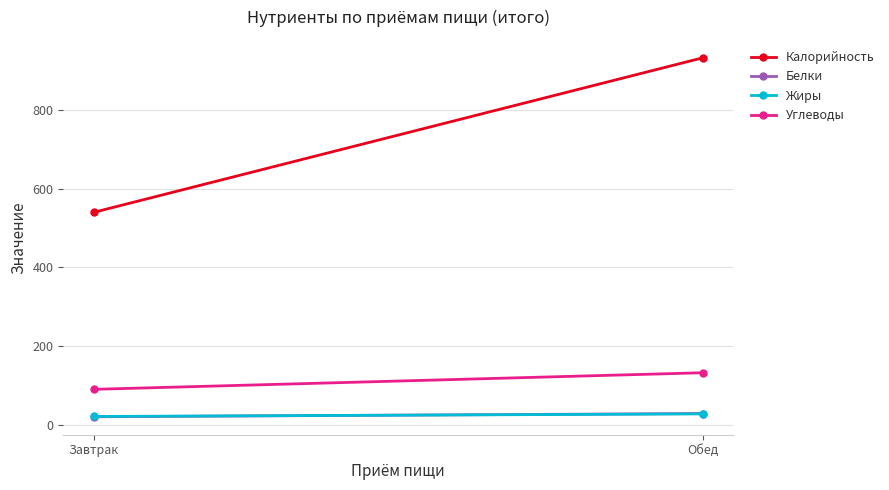

Between Завтрак and Обед, which series saw the biggest shift?

Калорийность